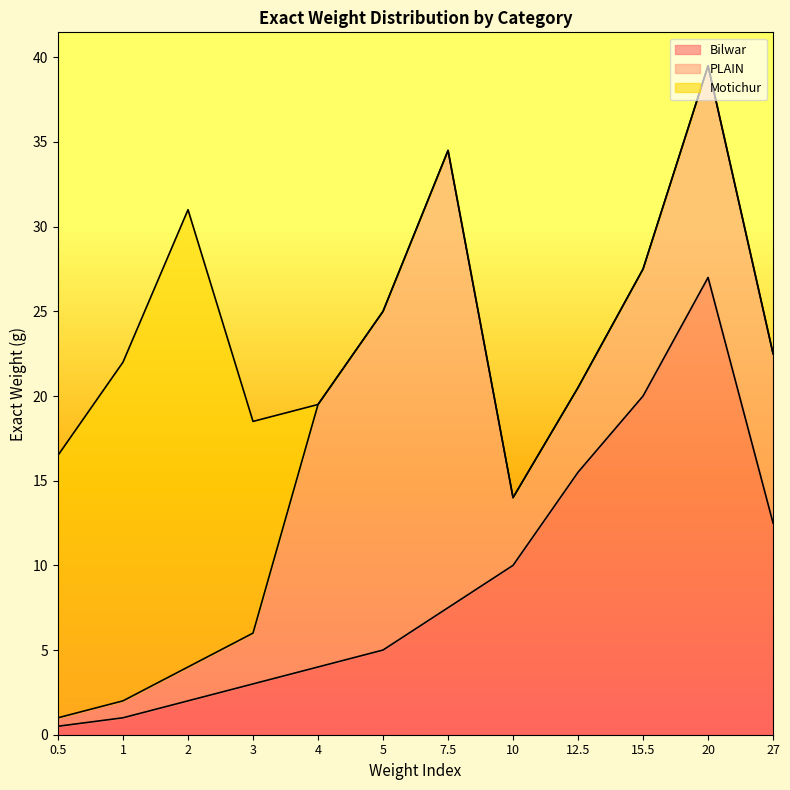

What are all the series names shown in the legend?

Bilwar, PLAIN, Motichur